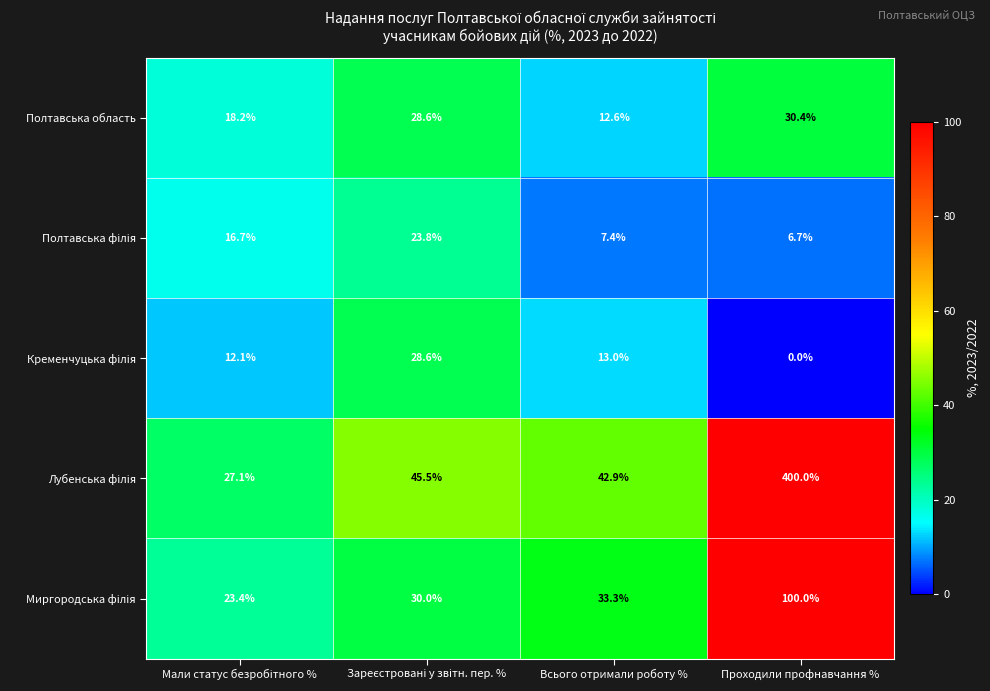

What is the difference between the highest and lowest values at Всього отримали роботу %?

35.5